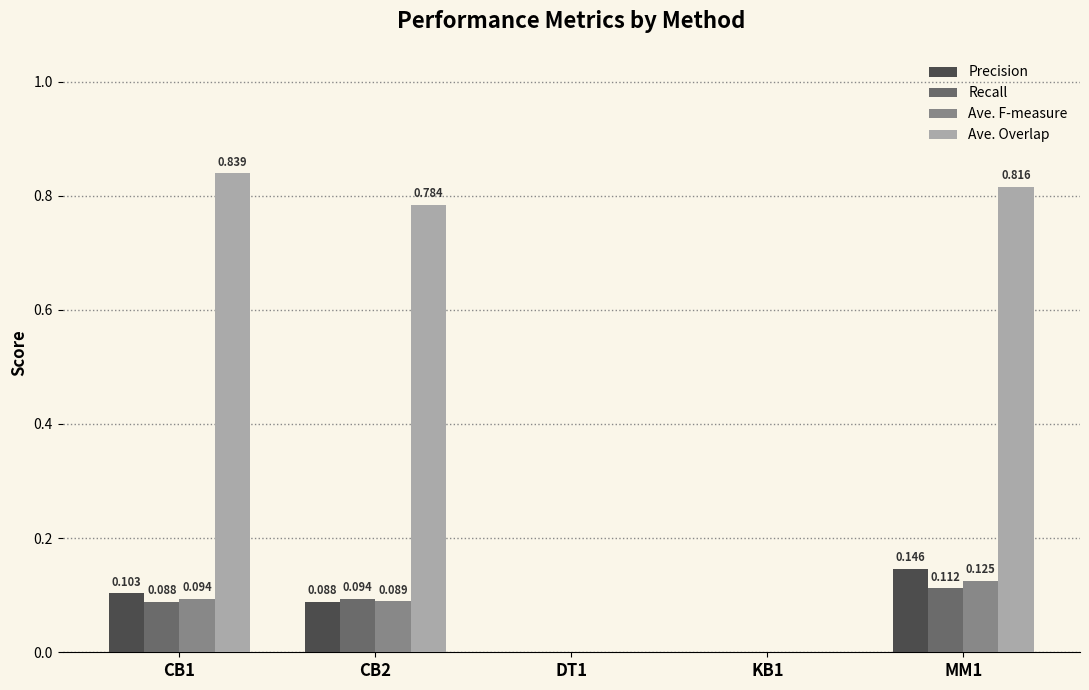

What are all the series names shown in the legend?

Precision, Recall, Ave. F-measure, Ave. Overlap